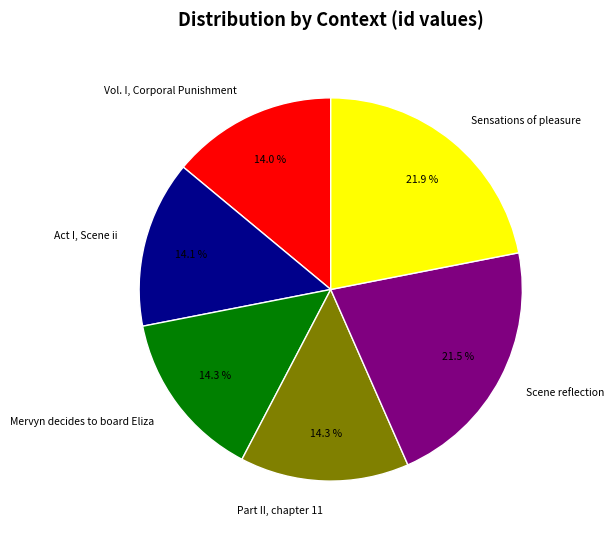

To the nearest percent, what portion does Mervyn decides to board Eliza represent?

14%